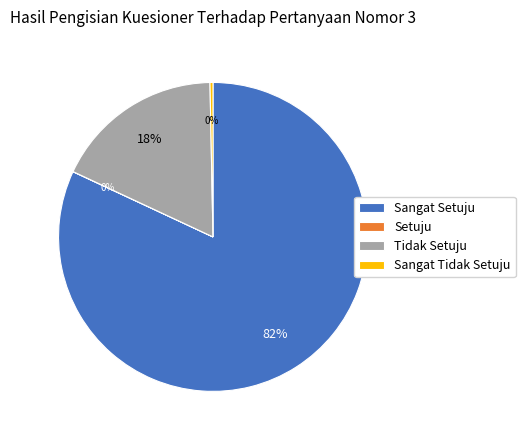

Does any single category account for the majority?

Yes